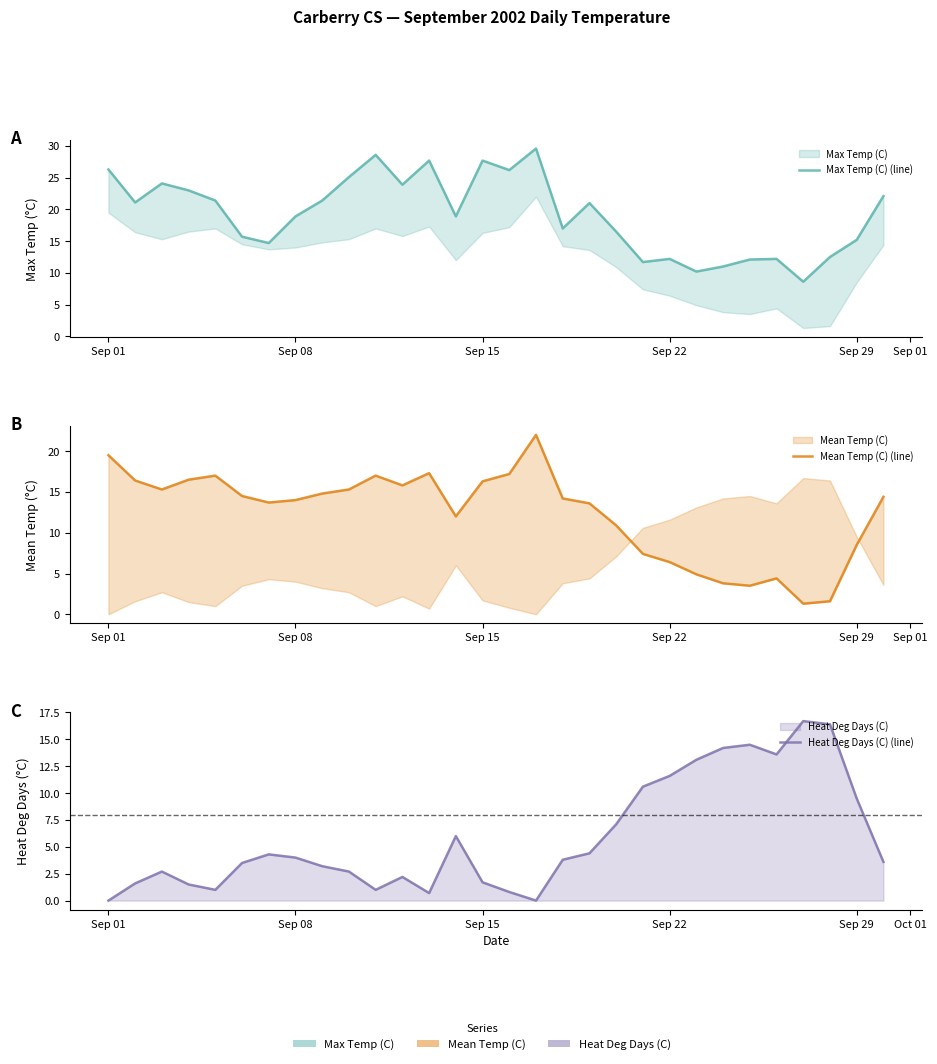

What is the average value of the Heat Deg Days (C) (line) series?

5.9